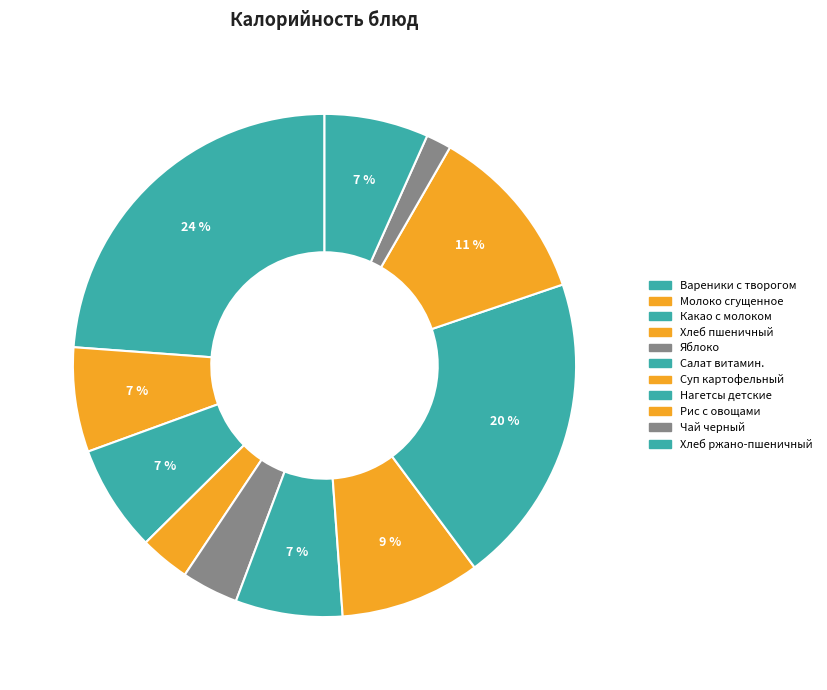

Count the number of slices in the pie.

11